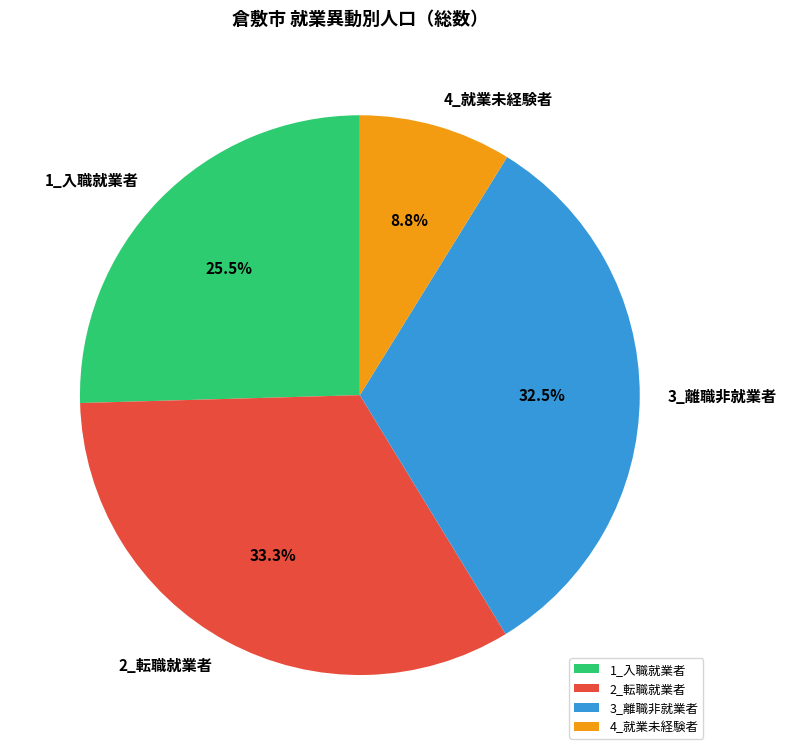

To the nearest percent, what percentage of the pie is 4_就業未経験者?

9%